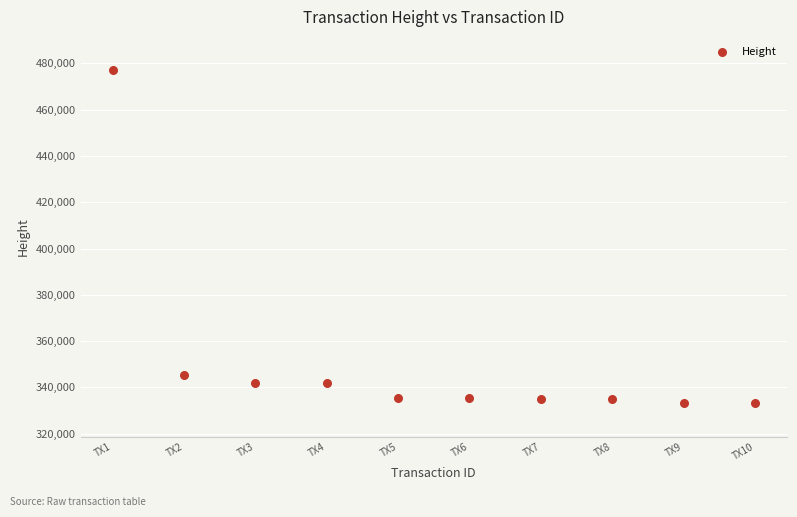

What Y value in the scatter plot is closest to 405093?

345203